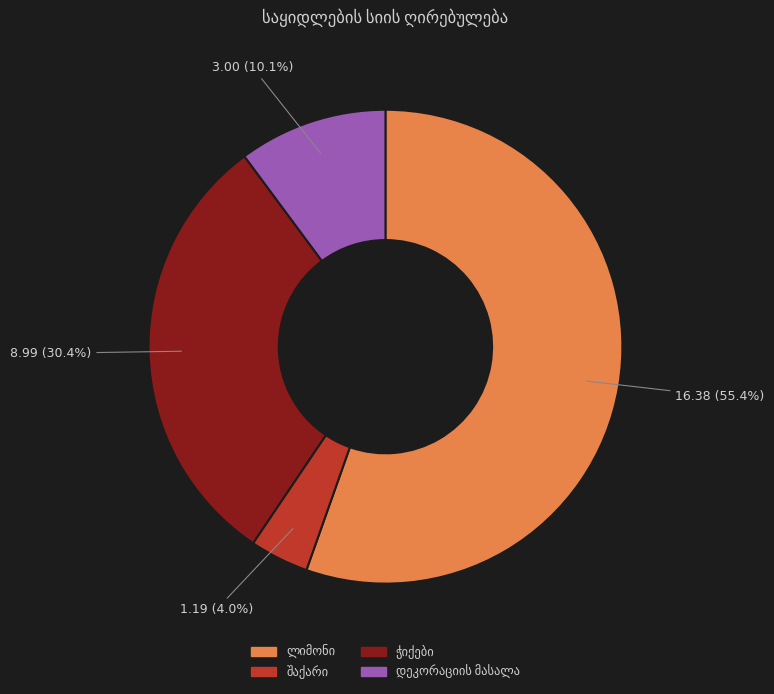

Is there a majority slice in this chart?

Yes